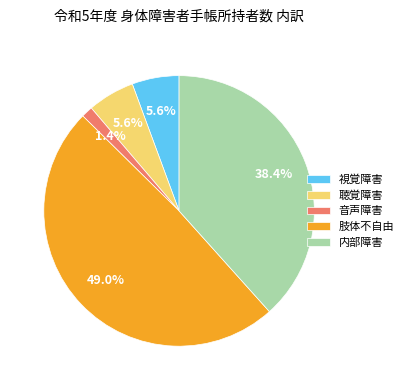

To the nearest percent, what is the difference between the largest and smallest slice percentages?

48%